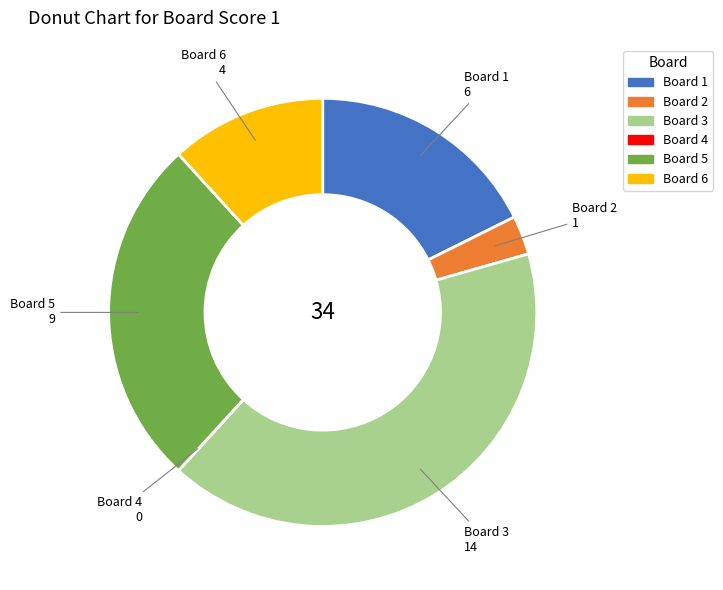

Is it true that Board 6 is 21% of the pie?

False